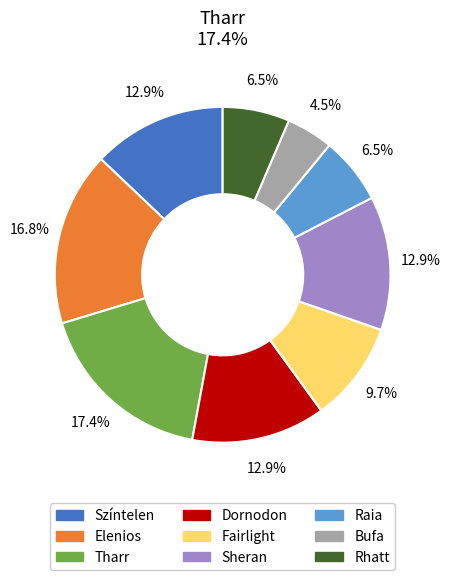

How many slices are in this pie chart?

9